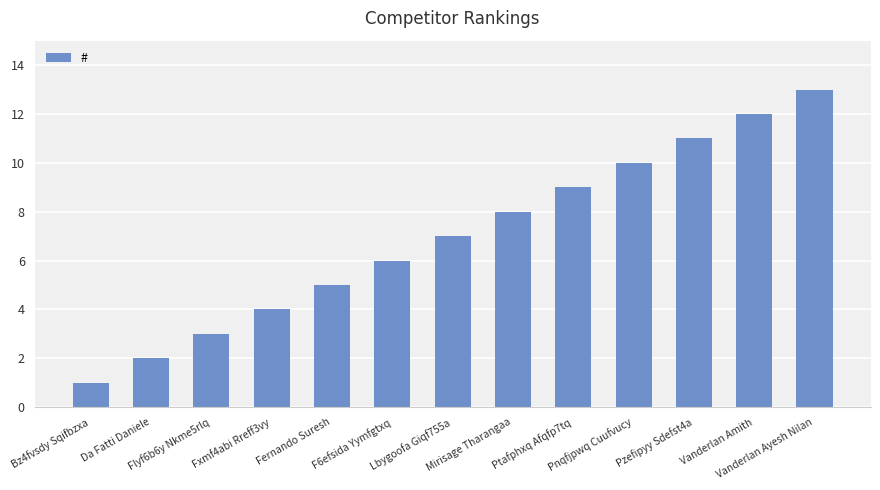

Rank the categories by value from lowest to highest.

Bz4fvsdy Sqifbzxa, Da Fatti Daniele, Flyf6b6y Nkme5rlq, Fxmf4abi Rreff3vy, Fernando Suresh, F6efsida Yymfgtxq, Lbygoofa Giqf755a, Mirisage Tharangaa, Ptafphxq Afqfp7tq, Pnqfjpwq Cuufvucy, Pzefipyy Sdefst4a, Vanderlan Amith, Vanderlan Ayesh Nilan